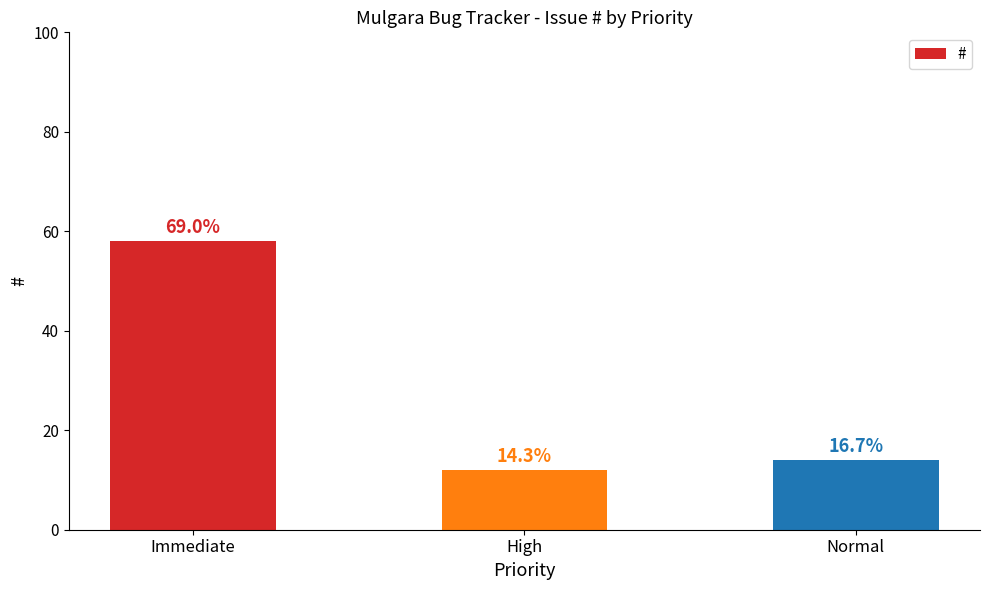

Reading left to right, extract all data points from this chart.

Immediate=58	High=12	Normal=14